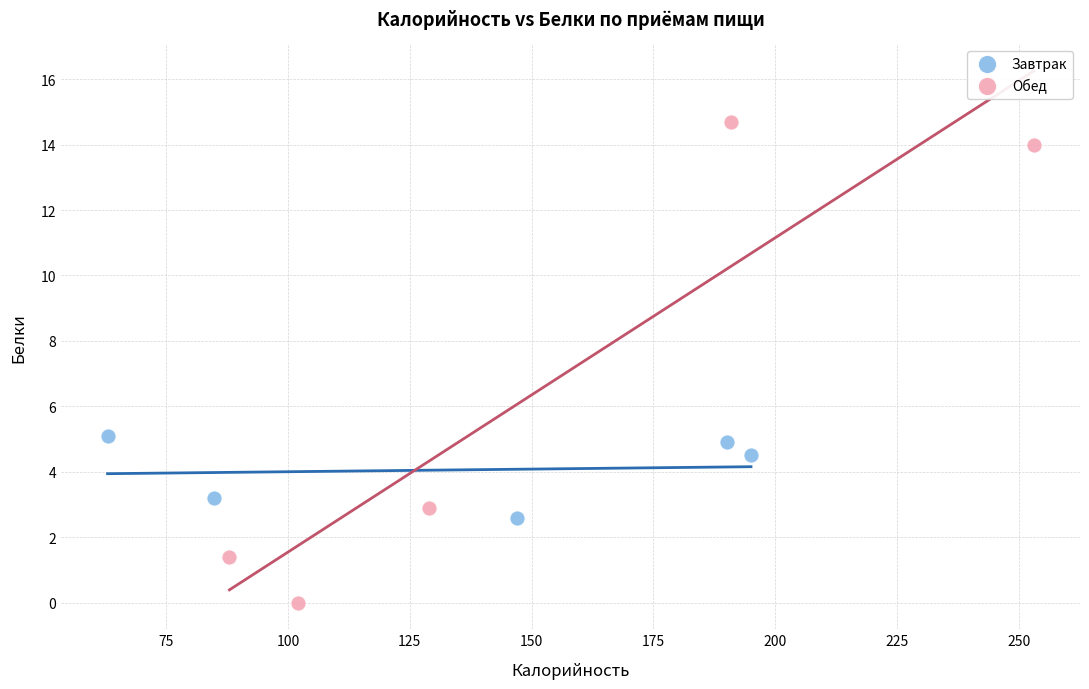

Which series reaches the maximum Y coordinate?

Обед